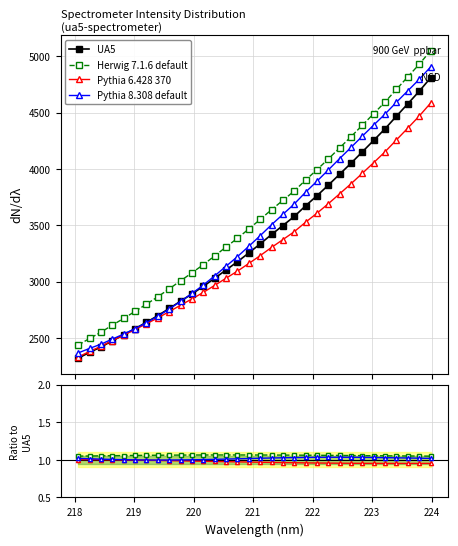

Reading right to left, transcribe all the data shown in this chart.

UA5: 4806.8	4688.0	4577.4	4467.7	4356.1	4253.2	4151.5	4050.4	3952.9	3855.7	3761.9	3672.5	3577.9	3497.5	3417.8	3334.5	3254.3	3176.0	3103.4	3029.8	2957.9	2891.0	2826.3	2761.7	2698.2	2639.5	2582.7	2527.8	2475.2	2420.2	2372.3	2321.1
Herwig 7.1.6 default: 1.1	1.1	1.1	1.1	1.1	1.1	1.1	1.1	1.1	1.1	1.1	1.1	1.1	1.1	1.1	1.1	1.1	1.1	1.1	1.1	1.1	1.1	1.1	1.1	1.1	1.1	1.1	1.1	1.1	1.1	1.1	1.1
Pythia 6.428 370: 1.0	1.0	1.0	1.0	1.0	1.0	1.0	1.0	1.0	1.0	1.0	1.0	1.0	1.0	1.0	1.0	1.0	1.0	1.0	1.0	1.0	1.0	1.0	1.0	1.0	1.0	1.0	1.0	1.0	1.0	1.0	1.0
Pythia 8.308 default: 1.0	1.0	1.0	1.0	1.0	1.0	1.0	1.0	1.0	1.0	1.0	1.0	1.0	1.0	1.0	1.0	1.0	1.0	1.0	1.0	1.0	1.0	1.0	1.0	1.0	1.0	1.0	1.0	1.0	1.0	1.0	1.0